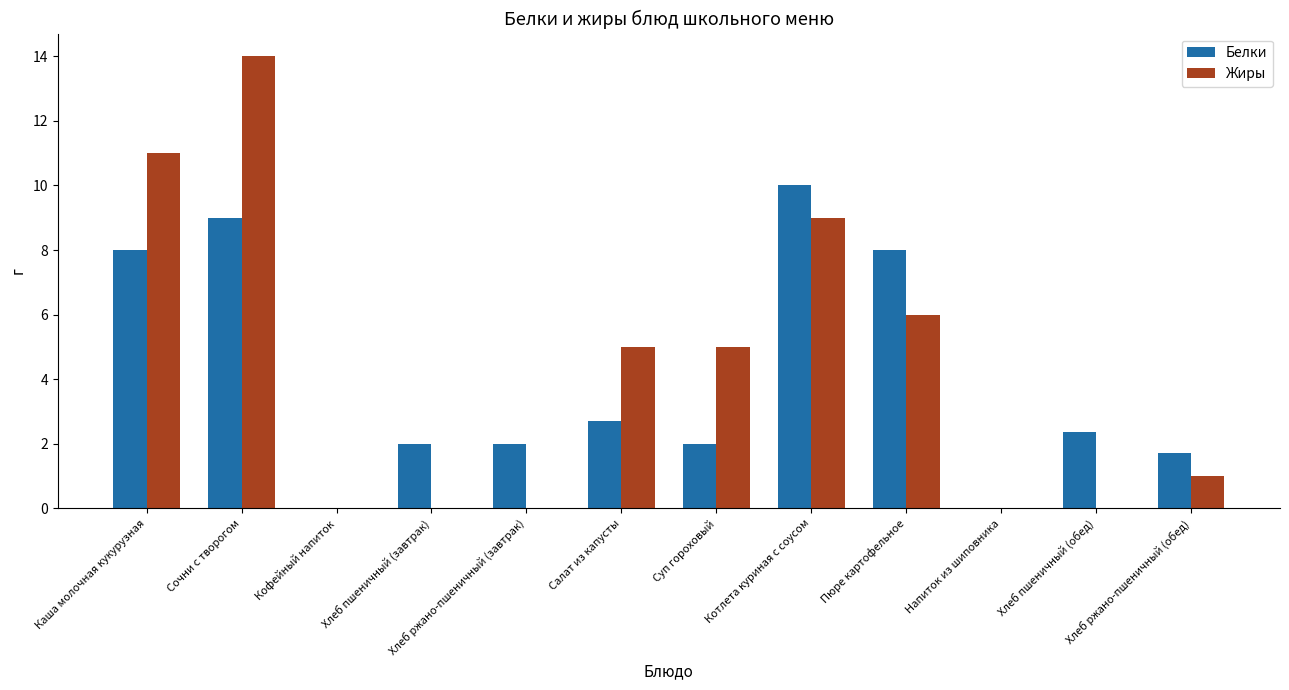

At which category is the sum across all series the highest?

Сочни с творогом